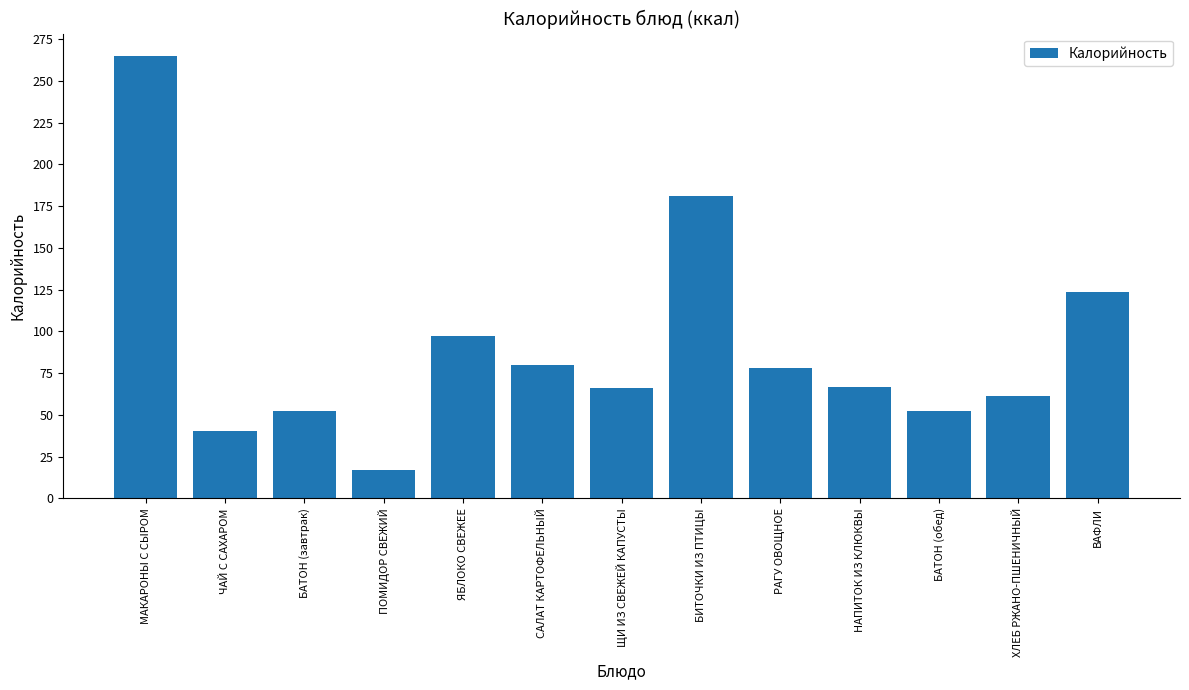

Is it true that the value at БАТОН (обед) is 93.4?

False